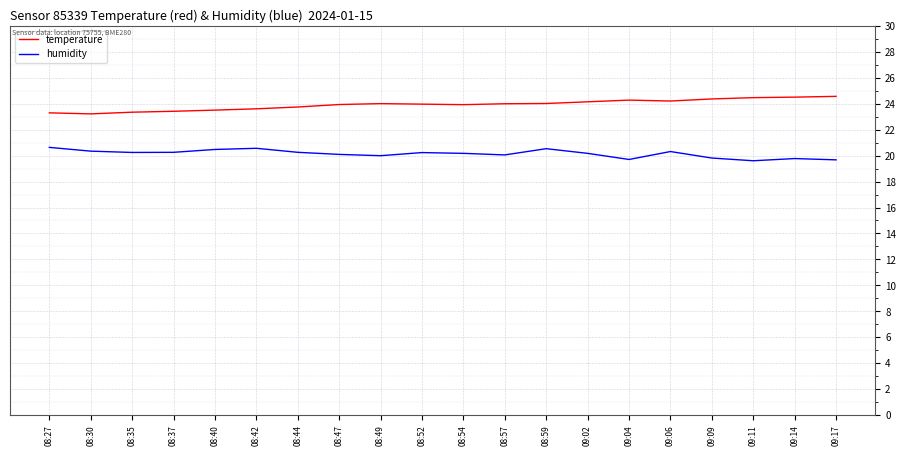

What is the minimum value shown in the chart?

19.6